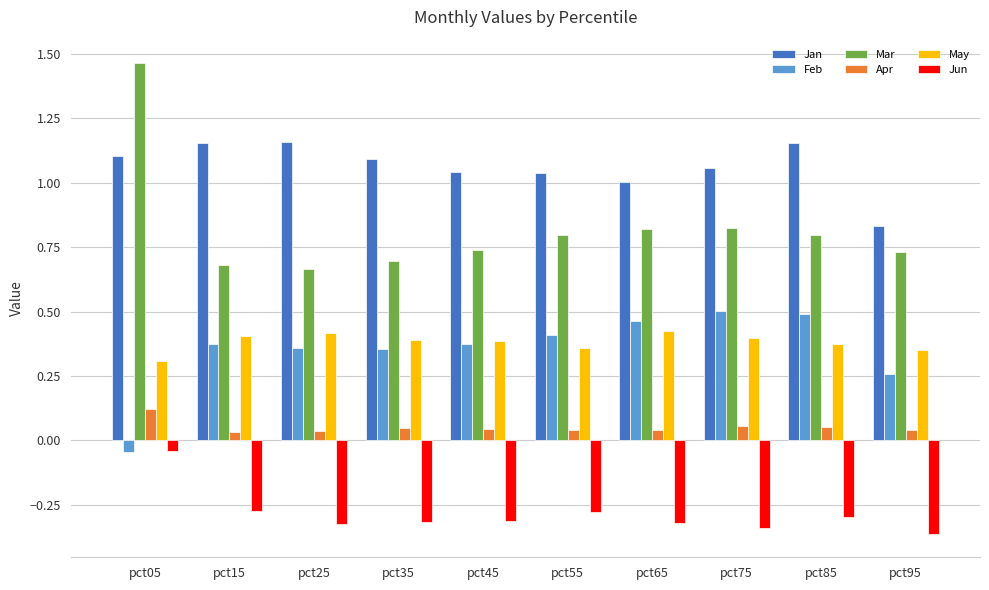

At how many categories does at least one series exceed 0?

10